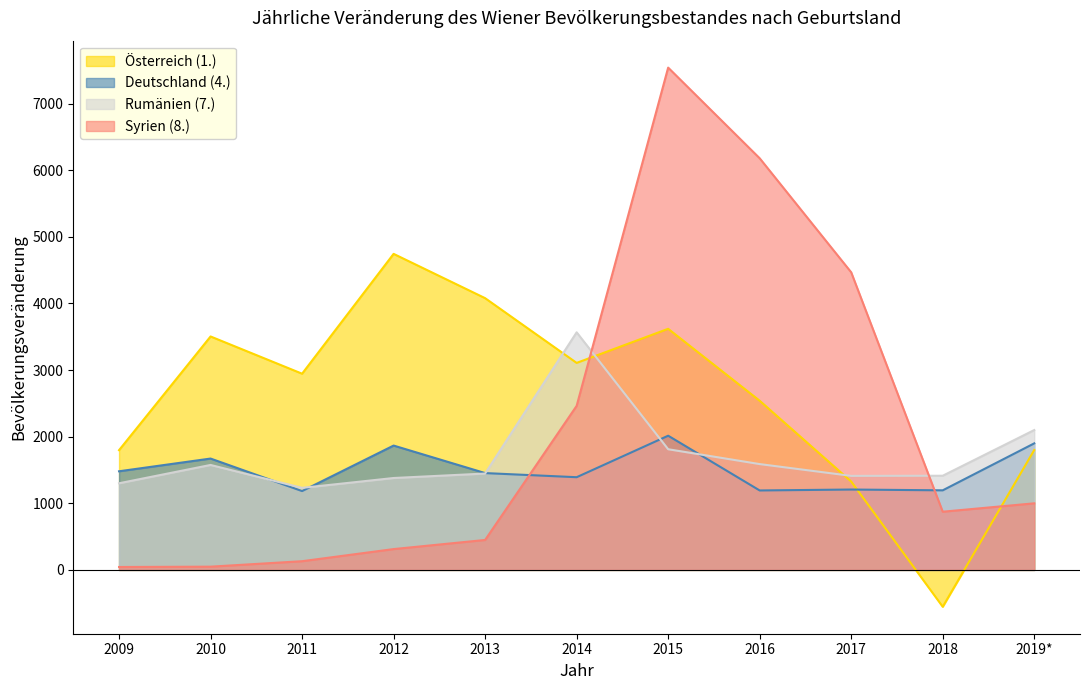

At which category does the chart reach its peak across all series?

2015